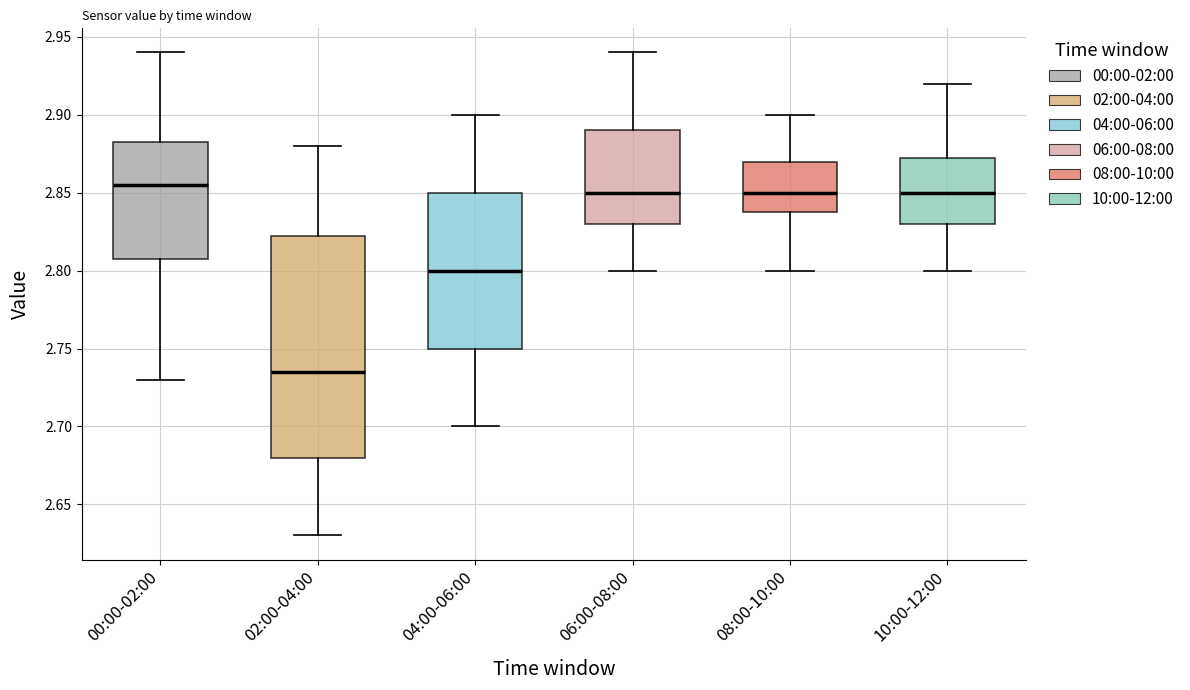

Which box is the tallest, from its lower edge to its upper edge?

02:00-04:00